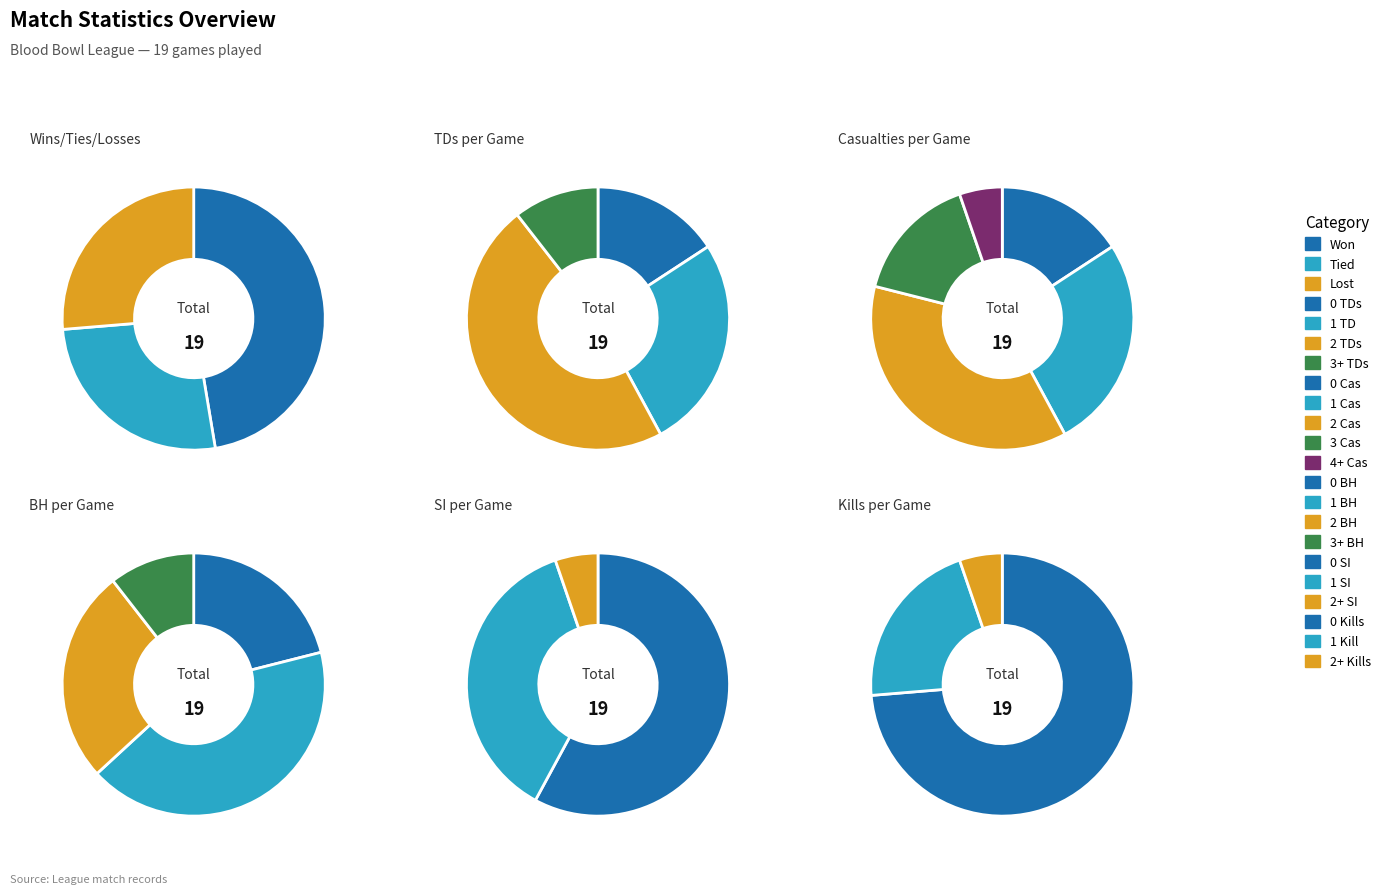

Does 0 represent more than half of the total?

Yes